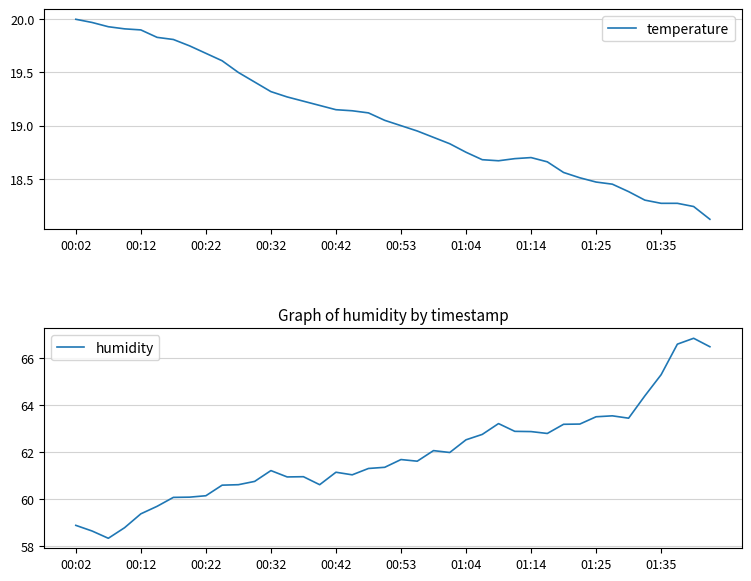

How many lines are shown in the chart?

2